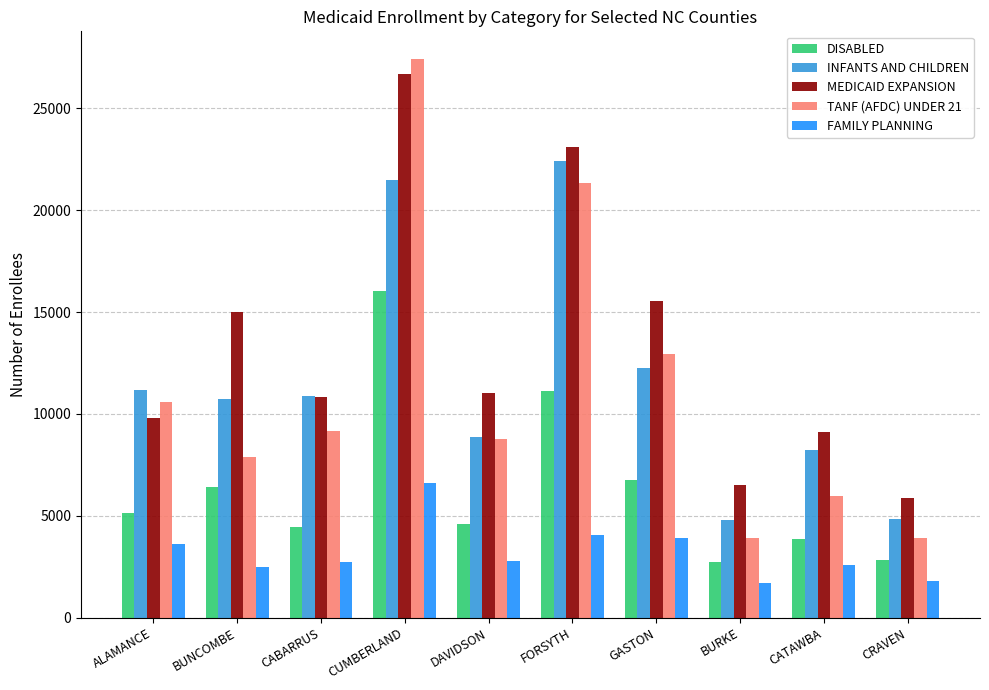

What position from the right is GASTON?

4